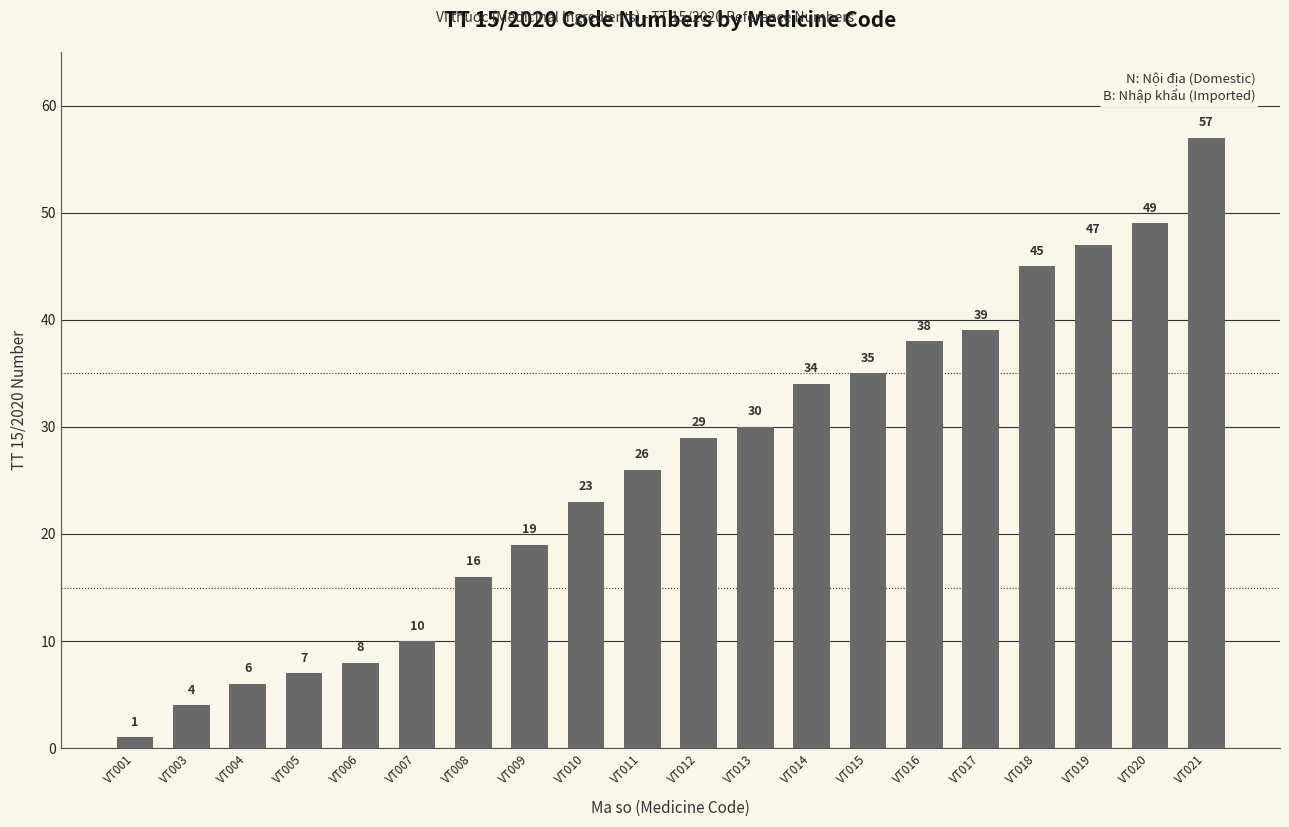

Which has a higher value, VT005 or VT012?

VT012